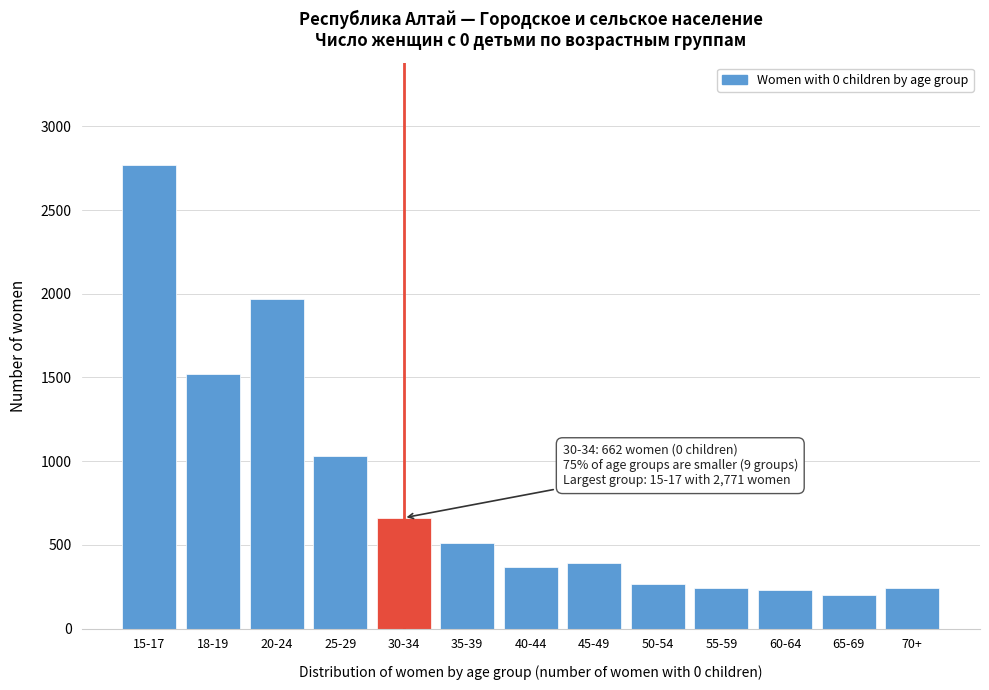

Where is the data nearest to the value 1486?

18-19